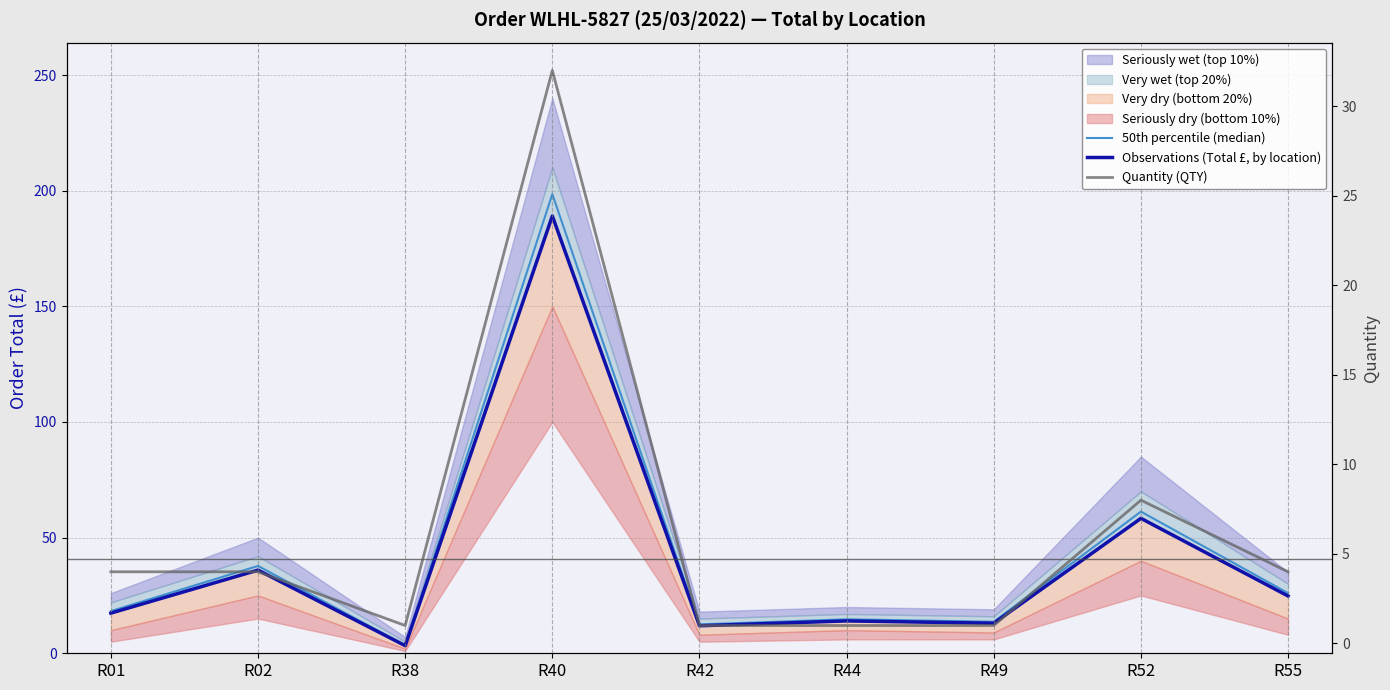

True or false: Observations (Total £, by location) and Quantity (QTY) intersect in this chart.

False